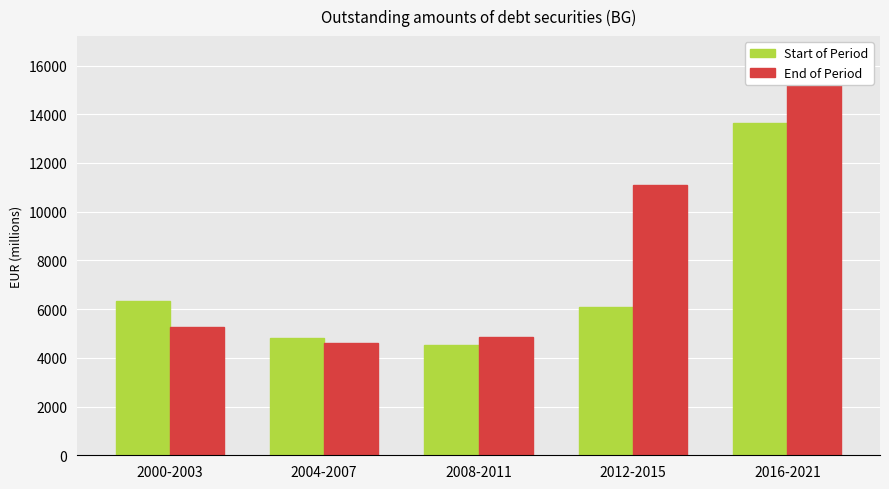

Reading left to right, list all the values displayed in this chart.

Start of Period: 2000-2003=6321.7	2004-2007=4831.3	2008-2011=4517.8	2012-2015=6105.9	2016-2021=13626.2
End of Period: 2000-2003=5269.6	2004-2007=4618.5	2008-2011=4844.7	2012-2015=11110.3	2016-2021=16388.5